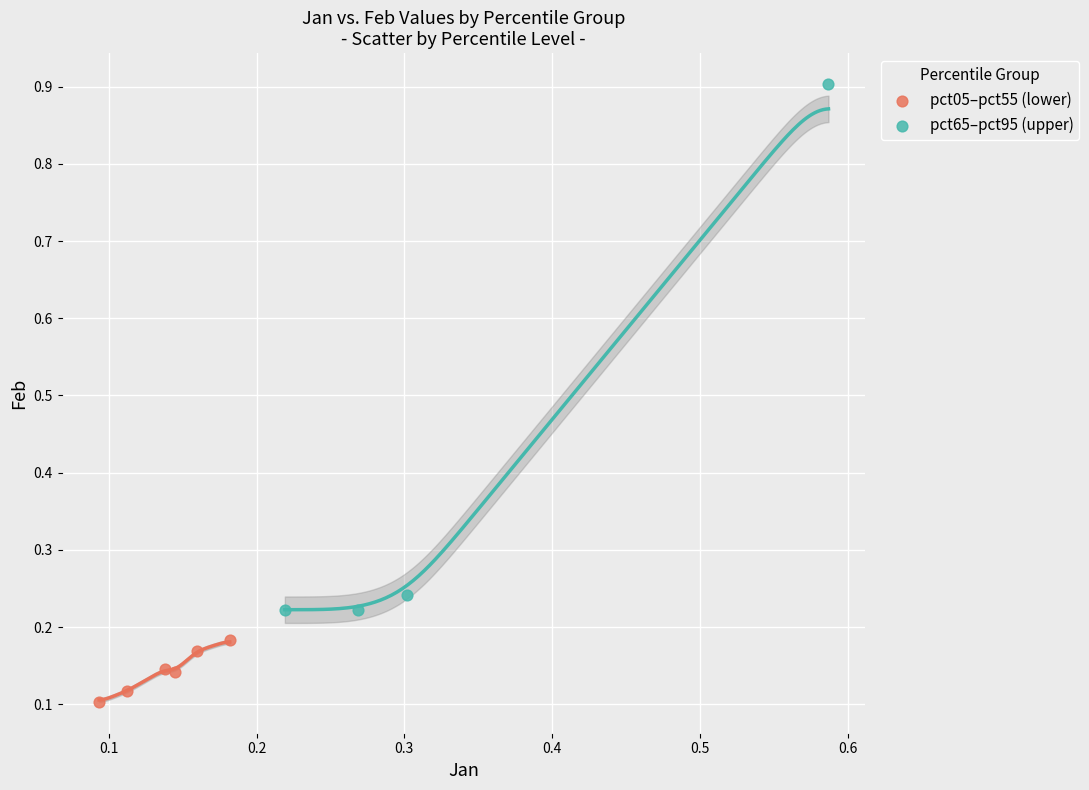

Which series contains the highest Y value?

pct65–pct95 (upper)